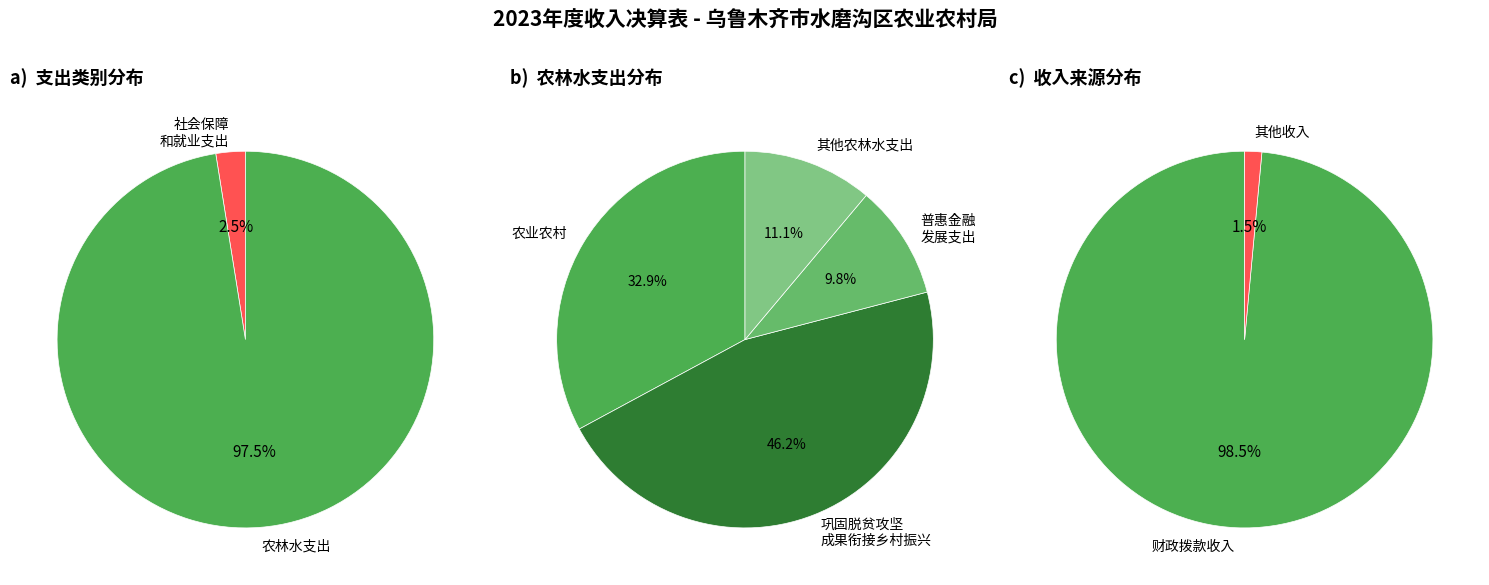

What is the largest slice in the pie chart?

巩固脱贫攻坚成果衔接乡村振兴